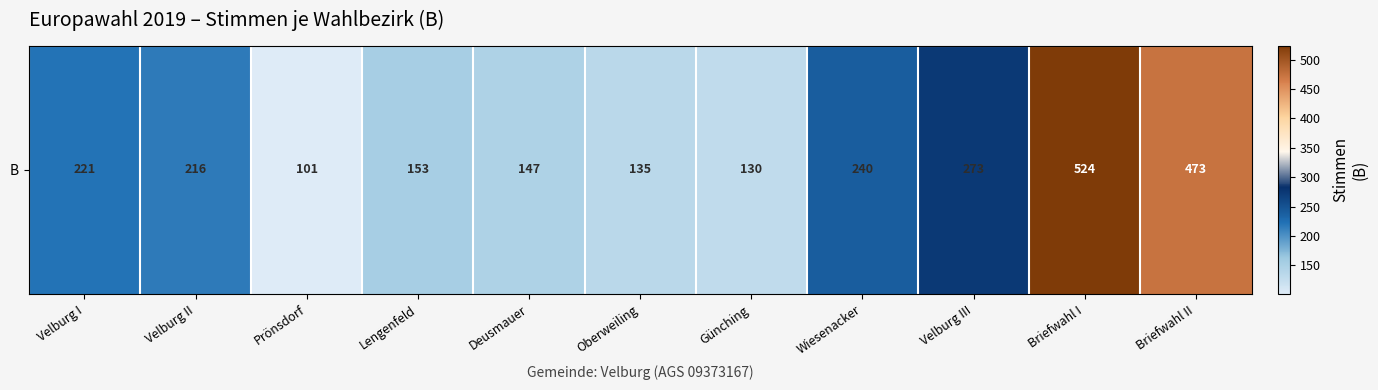

What is the difference between the maximum and minimum values?

423